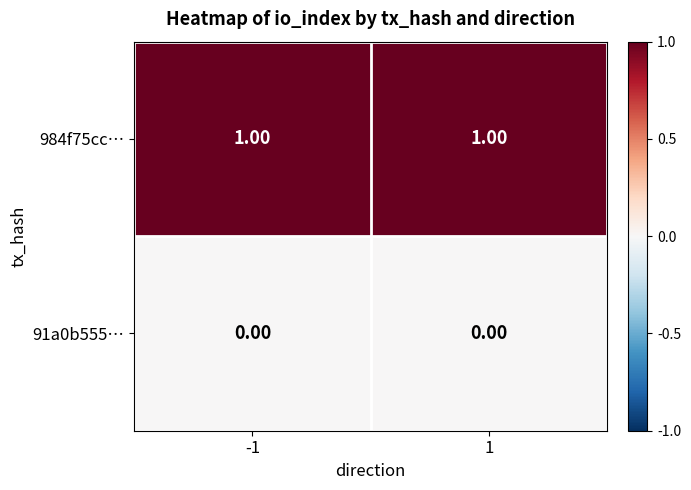

Is the value of 984f75cc… at -1 greater than the value of 91a0b555… at 1?

Yes